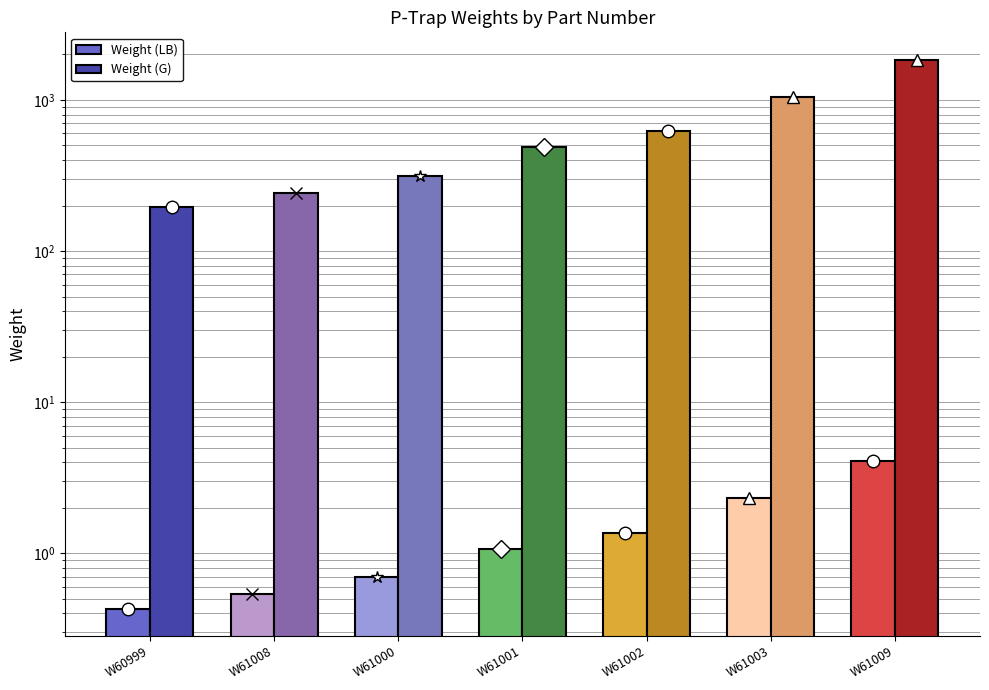

What is the value of the Weight (LB) bar at the 1st from the left?

0.4